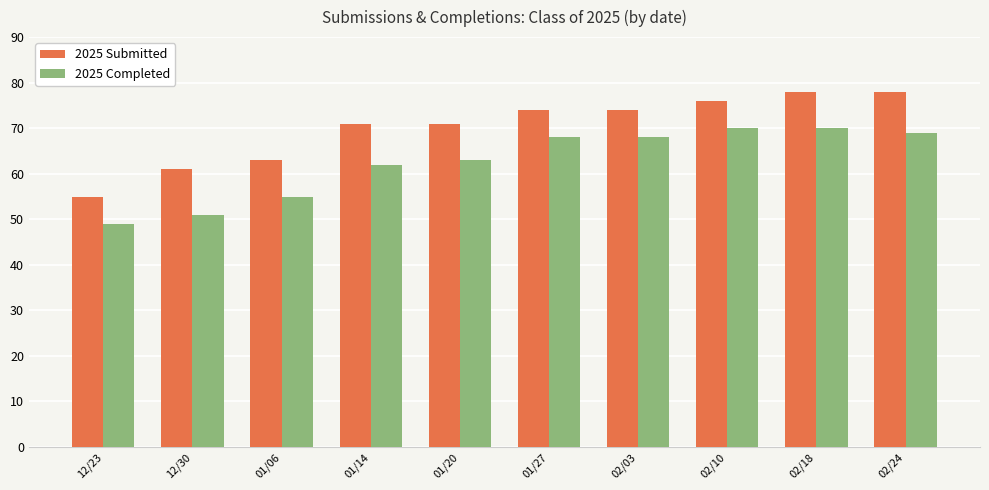

What are all the series names shown in the legend?

2025 Submitted, 2025 Completed